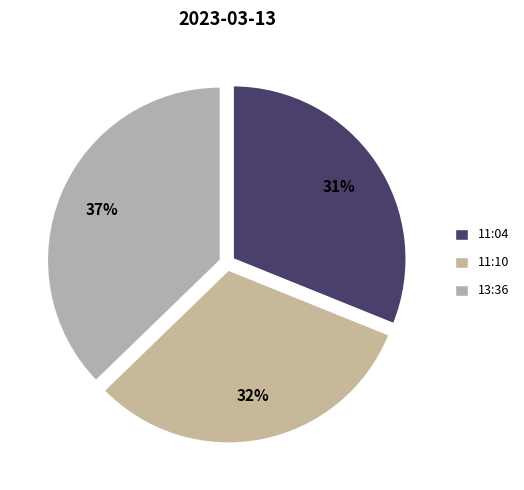

Which category has the smallest portion of the pie?

2023-03-13T11:04:32.660Z